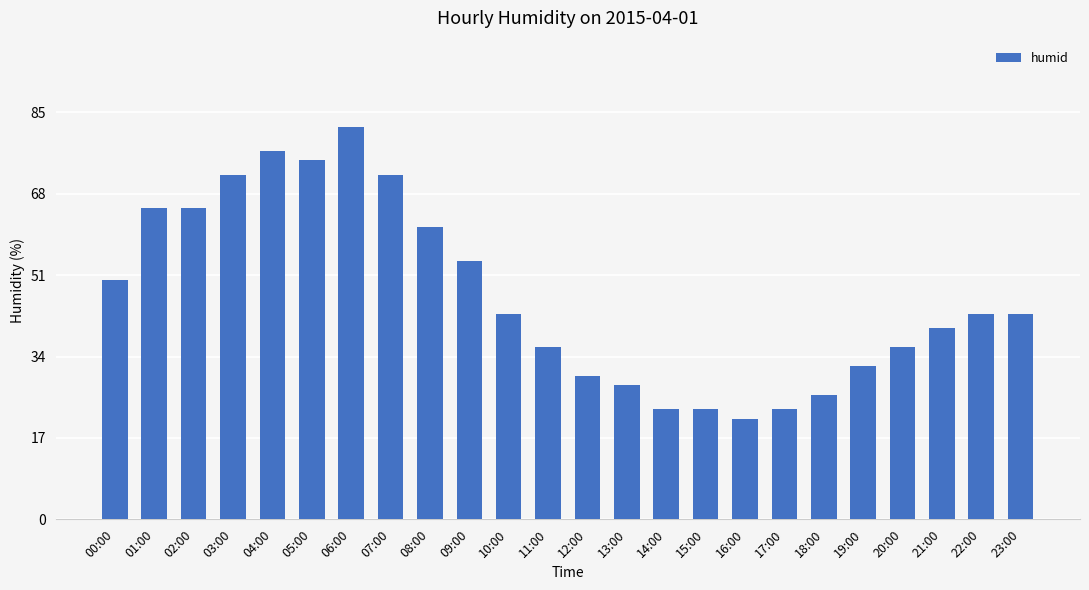

True or false: the data shows 61 at 23:00.

False